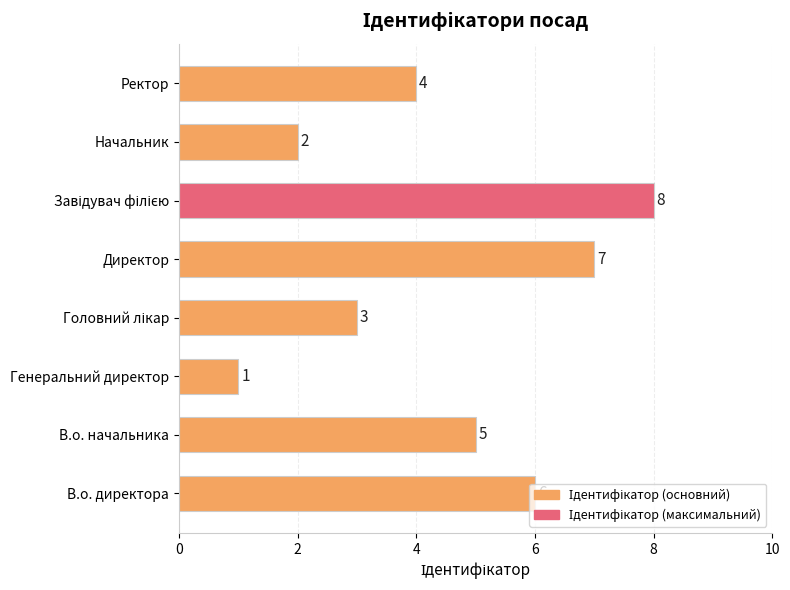

What is the difference between the maximum and minimum values?

7